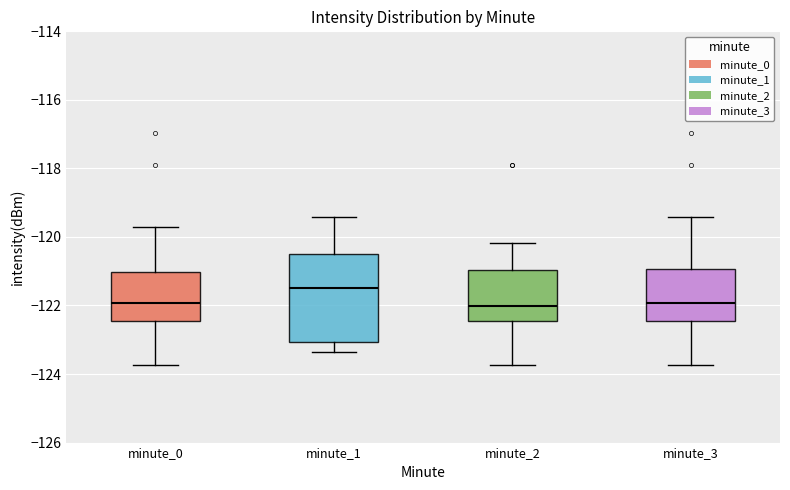

Reading left to right, read every box against the y-axis: the position of its median line, the range the box covers, and the ends of its whiskers. The values are not printed on the chart, so give them approximately, as read against the axis.

minute_0: median -122.0, box -122.4 to -121.0, whiskers -123.8 to -119.6
minute_1: median -121.4, box -123.0 to -120.4, whiskers -123.4 to -119.4
minute_2: median -122.0, box -122.4 to -121.0, whiskers -123.8 to -120.2
minute_3: median -122.0, box -122.4 to -121.0, whiskers -123.8 to -119.4